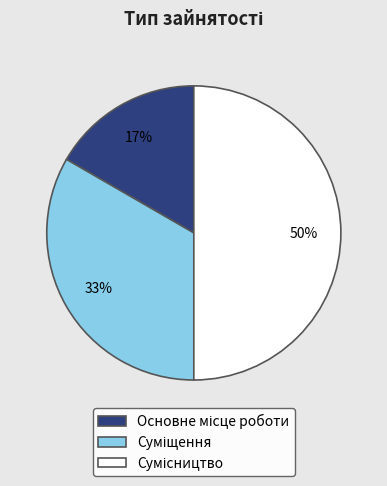

To the nearest percent, what is the difference between the largest and smallest slice percentages?

33%